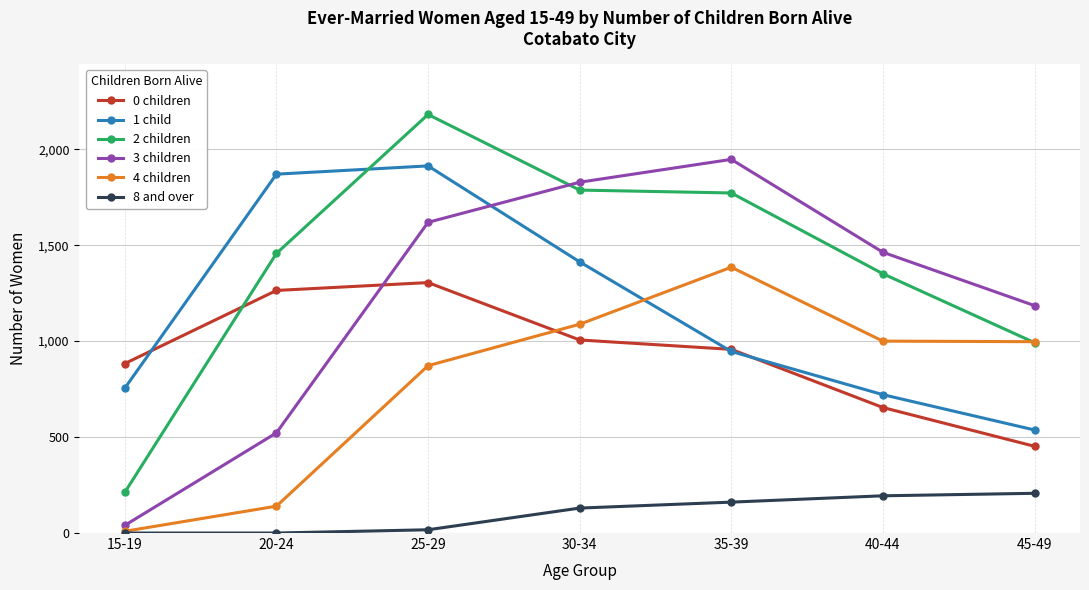

What is the label of the 7th point from the left?

45-49